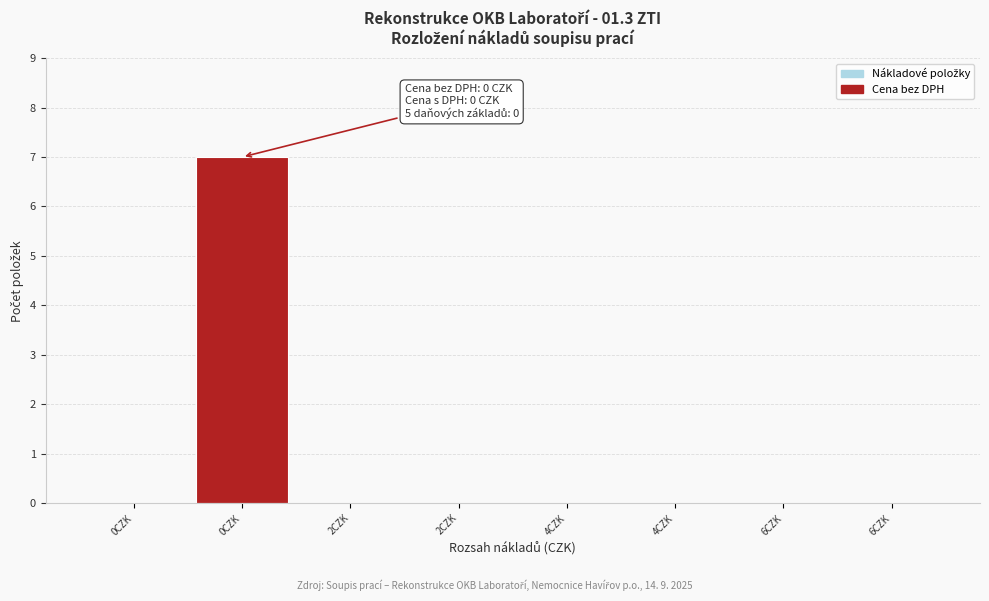

Count the number of categories in the chart.

8